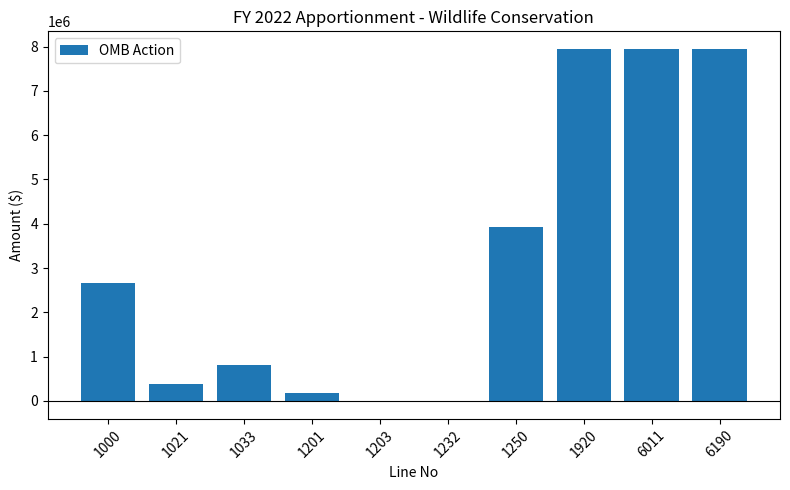

What is the greatest value displayed?

7945907